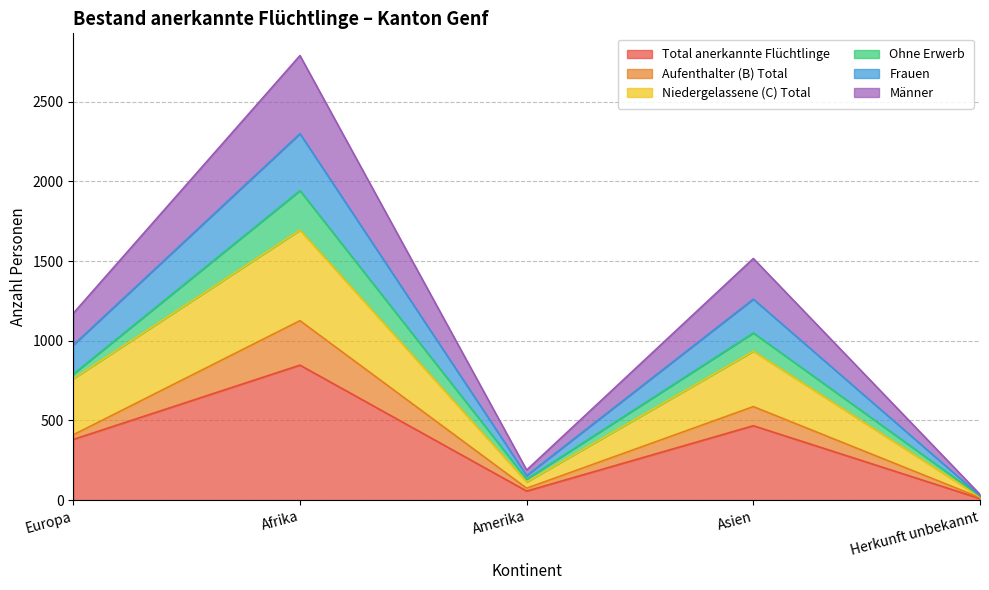

How many categories are shown in the chart?

5